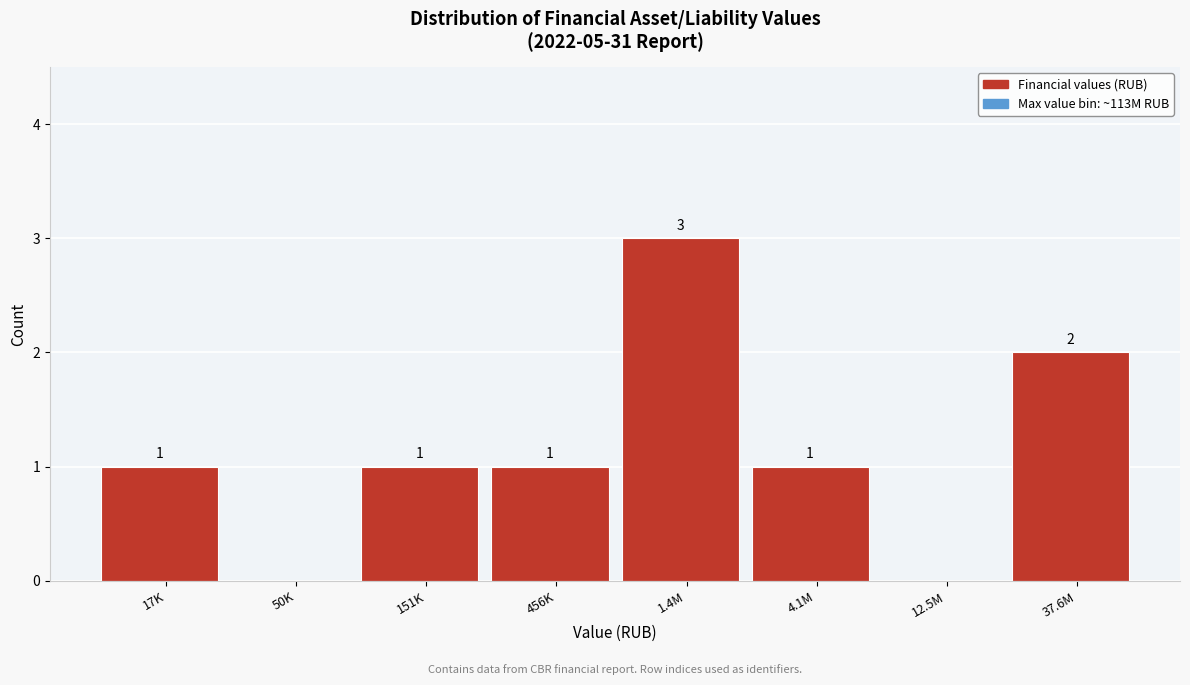

Reading right to left, transcribe all the data shown in this chart.

37.6M=2	12.5M=0	4.1M=1	1.4M=3	456K=1	151K=1	50K=0	17K=1